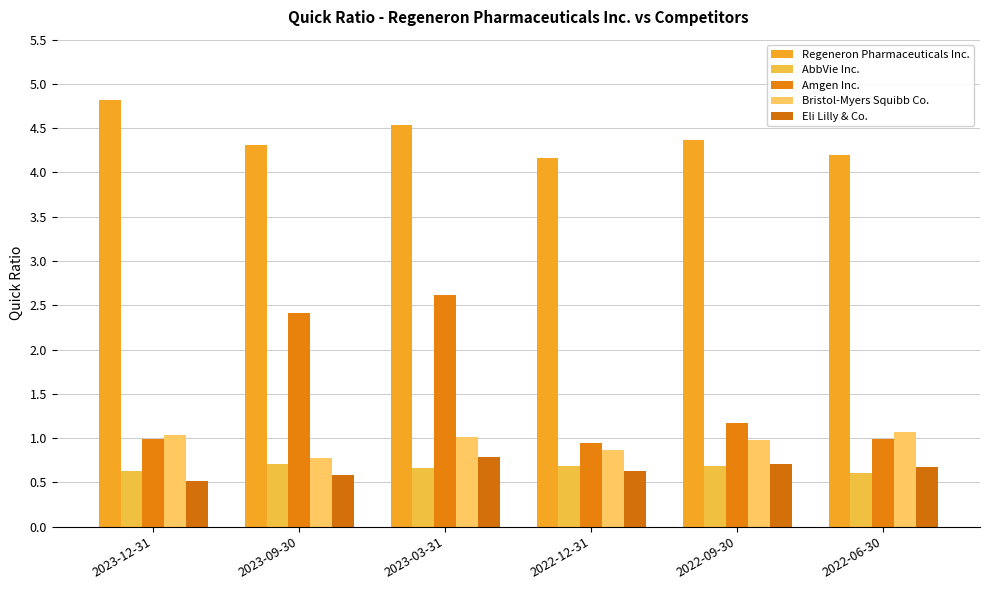

Reading left to right, transcribe all the data shown in this chart.

Regeneron Pharmaceuticals Inc.: 2023-12-31=4.8	2023-09-30=4.3	2023-03-31=4.5	2022-12-31=4.2	2022-09-30=4.4	2022-06-30=4.2
AbbVie Inc.: 2023-12-31=0.6	2023-09-30=0.7	2023-03-31=0.7	2022-12-31=0.7	2022-09-30=0.7	2022-06-30=0.6
Amgen Inc.: 2023-12-31=1.0	2023-09-30=2.4	2023-03-31=2.6	2022-12-31=0.9	2022-09-30=1.2	2022-06-30=1.0
Bristol-Myers Squibb Co.: 2023-12-31=1.0	2023-09-30=0.8	2023-03-31=1.0	2022-12-31=0.9	2022-09-30=1.0	2022-06-30=1.1
Eli Lilly & Co.: 2023-12-31=0.5	2023-09-30=0.6	2023-03-31=0.8	2022-12-31=0.6	2022-09-30=0.7	2022-06-30=0.7